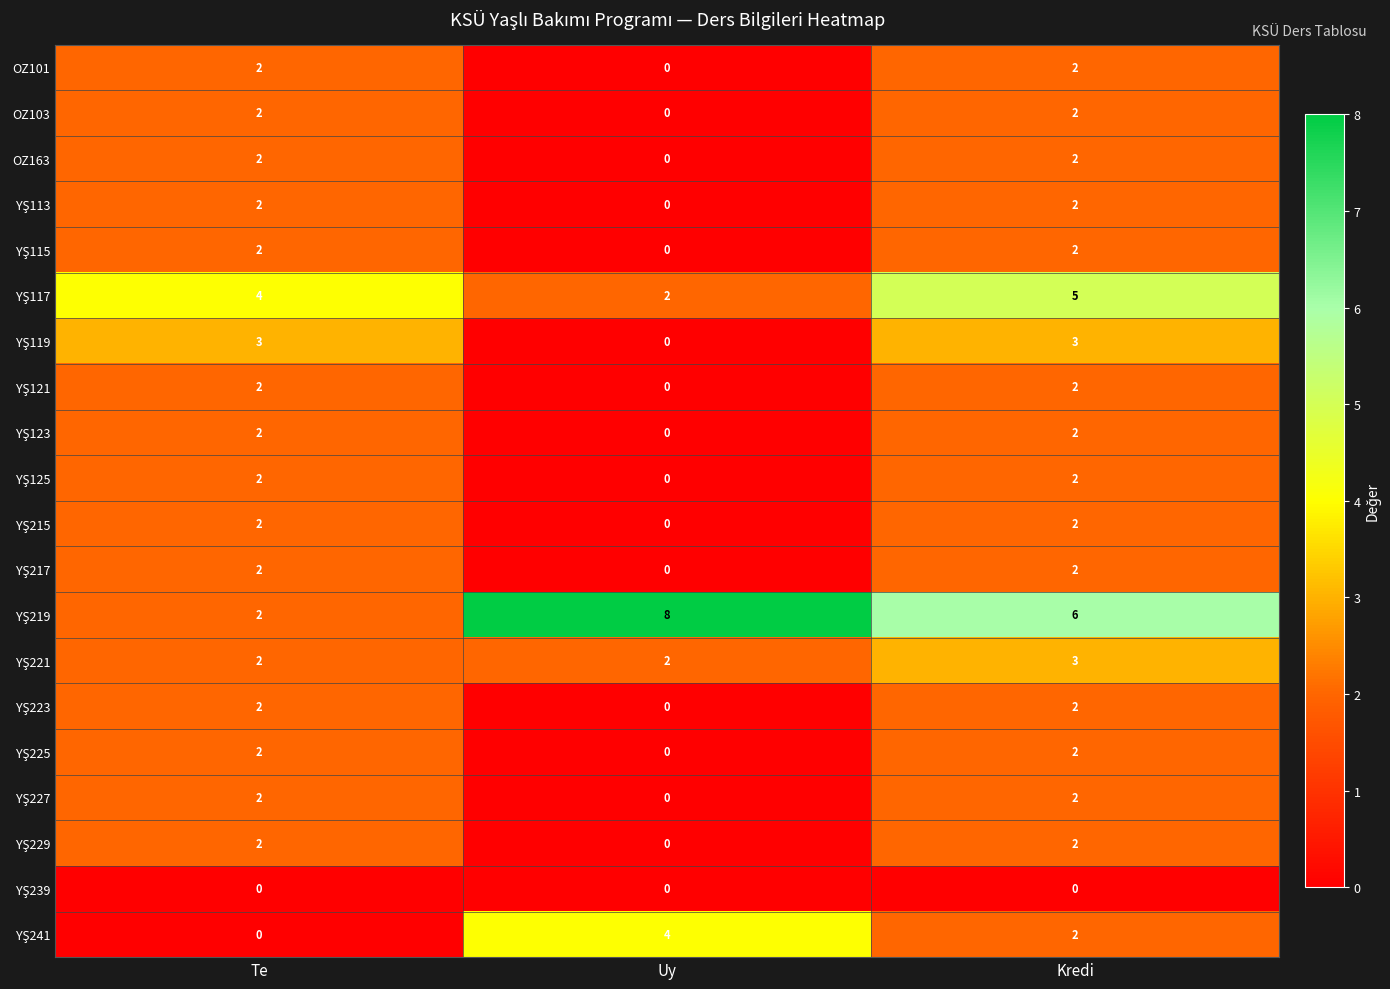

What is the spread (max minus min) of values at Uy?

8